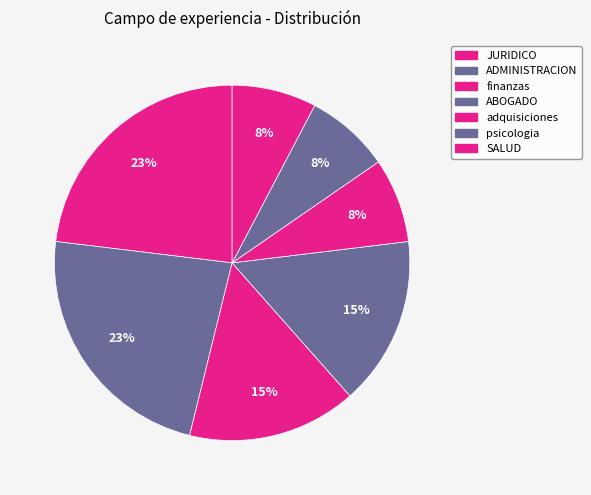

Rank the categories by value from lowest to highest.

adquisiciones, psicologia, SALUD, finanzas, ABOGADO, JURIDICO, ADMINISTRACION